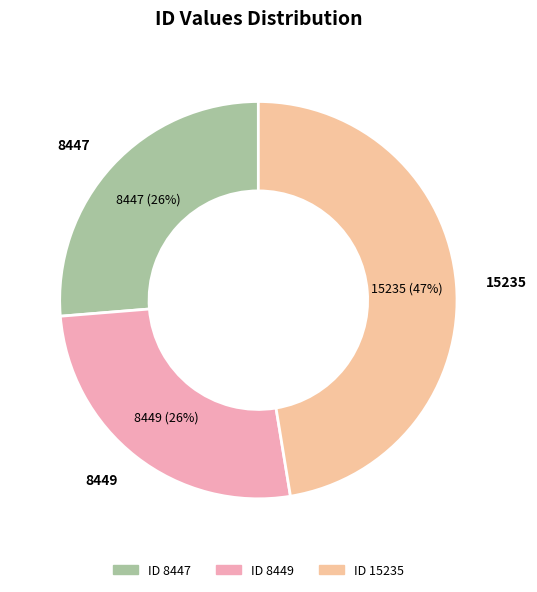

Does any single category account for the majority?

No